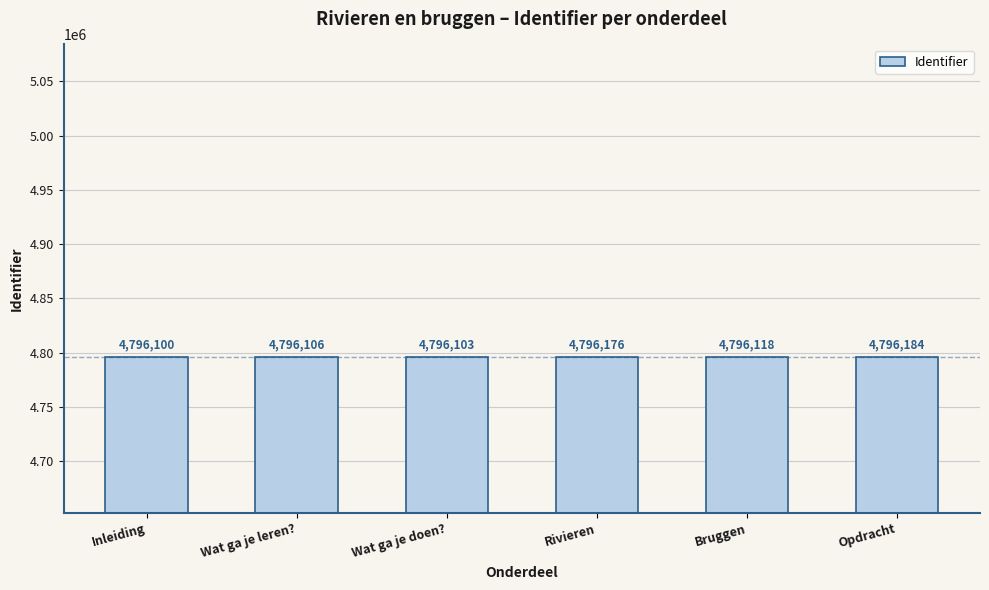

At which label does the data first exceed 4796118?

Rivieren